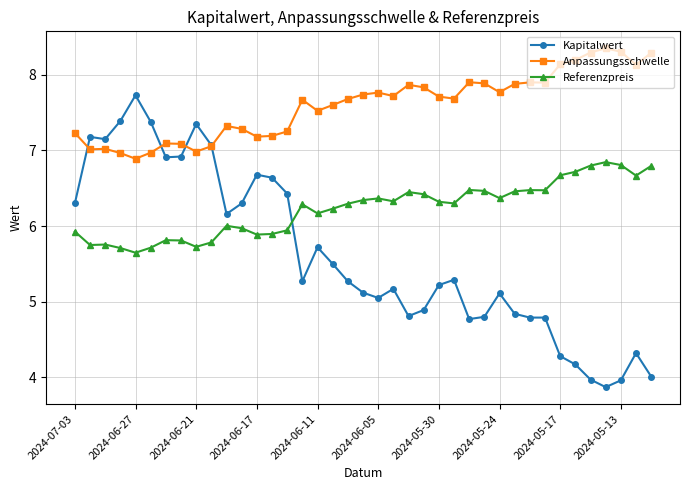

What is the value of the Anpassungsschwelle point at the 20th from the left?

7.7